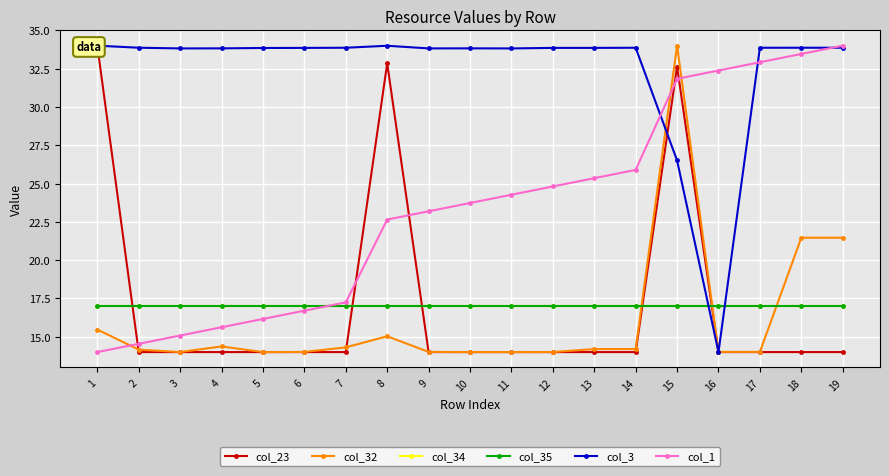

Between 7 and 9, which series saw the biggest shift?

col_1